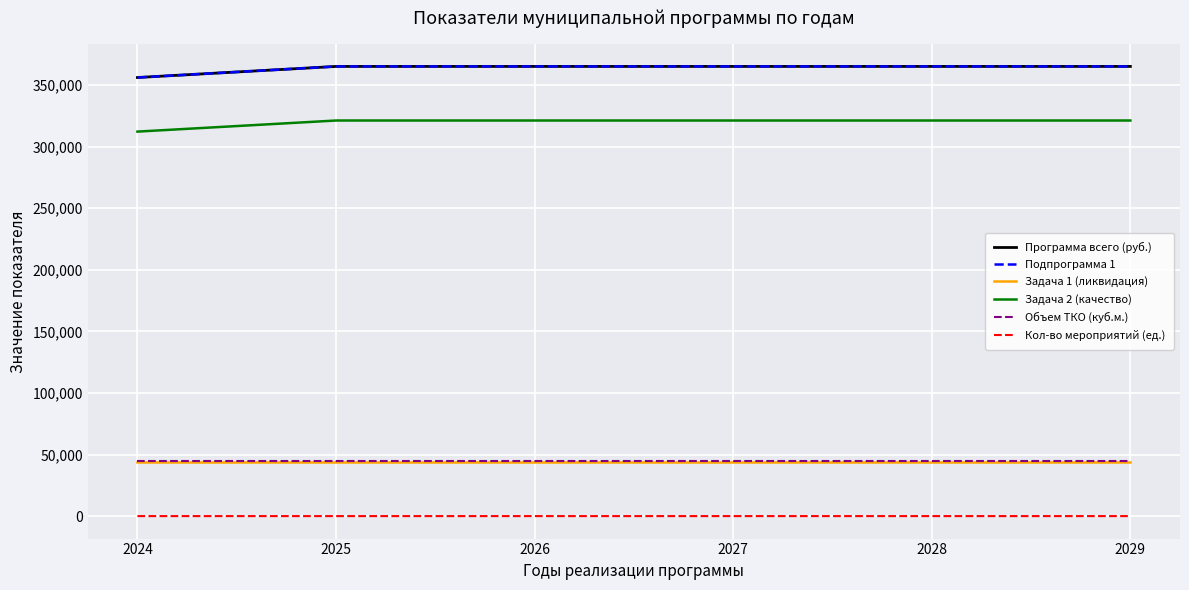

Is this an area chart (filled region under the line)?

No